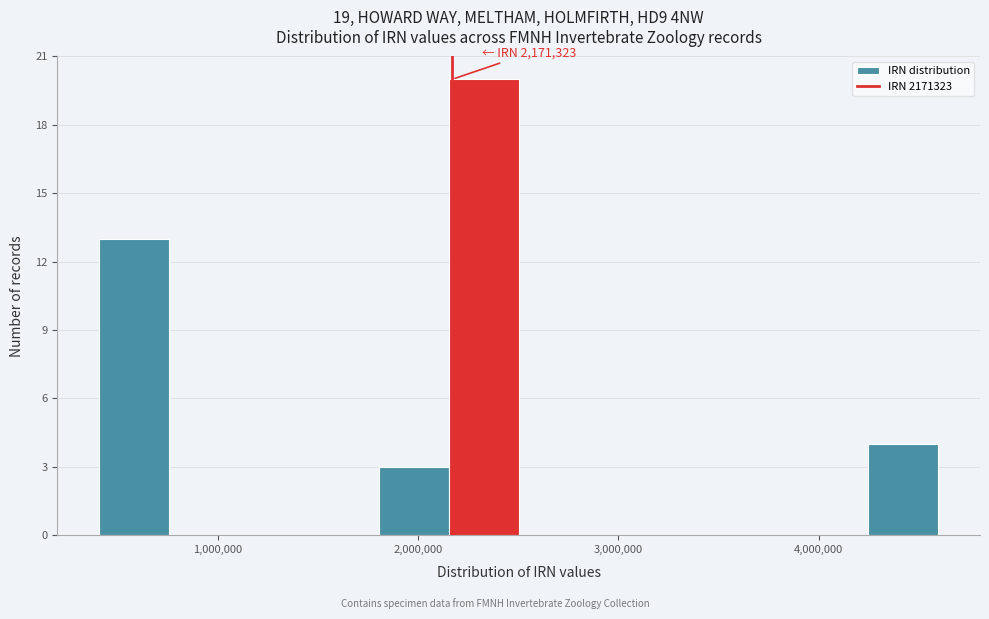

Around what value on the x-axis is the tallest bar? Give the approximate position of its centre, as read against the axis.

2300000